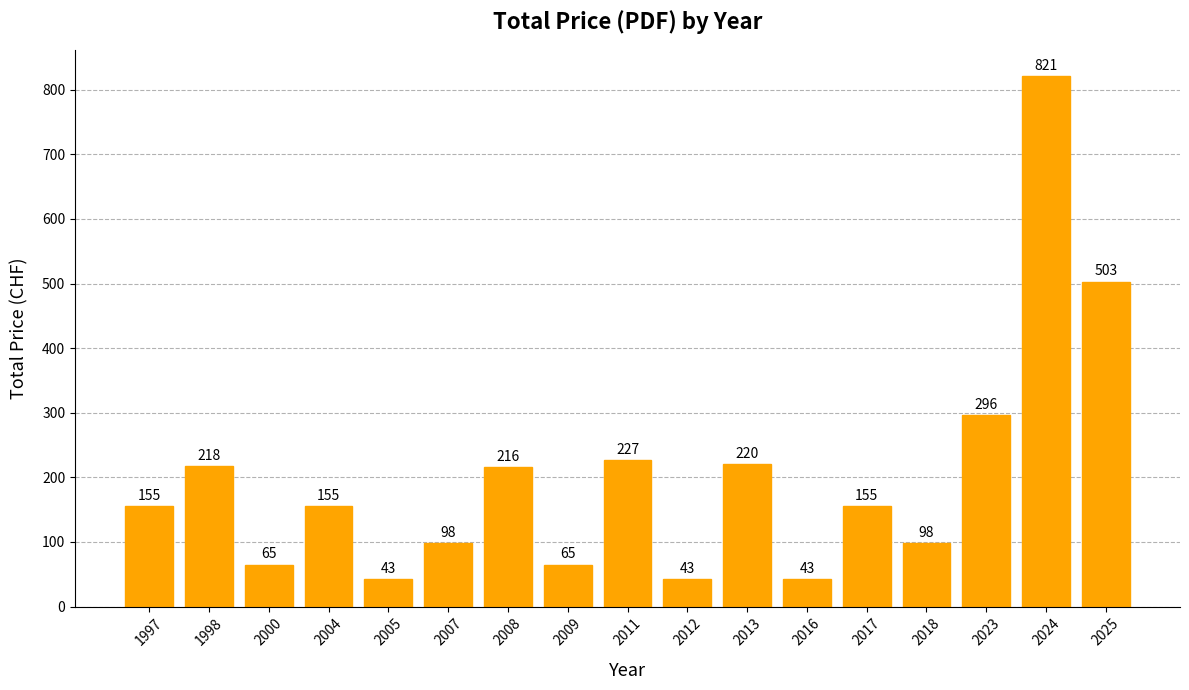

True or false: the data shows 384 at 2008.

False